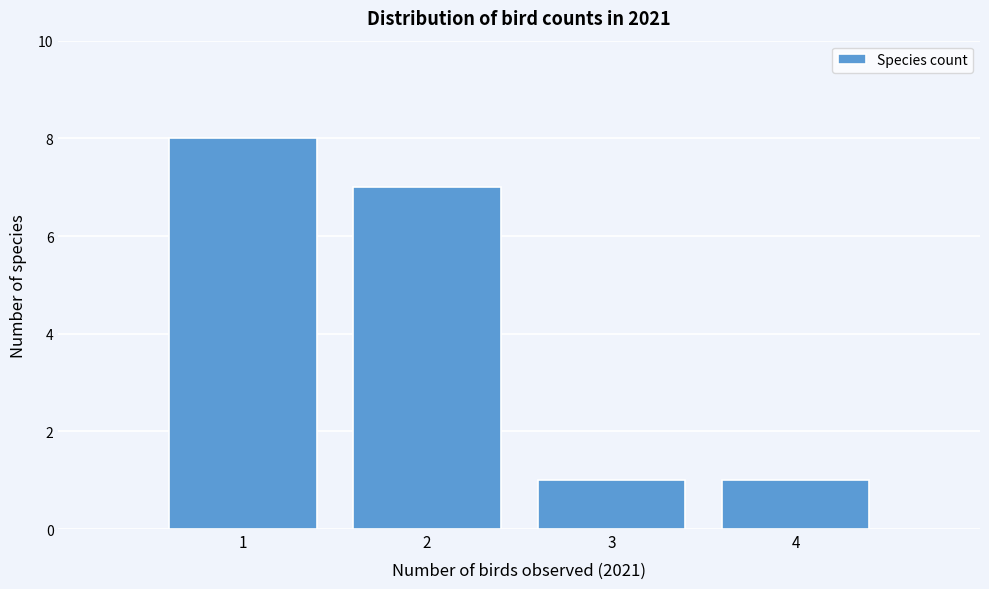

Reading left to right, transcribe this chart: for each bar, give the range it covers on the x-axis and its height. The values are not printed on the chart, so give them approximately, as read against the axis.

0.5 to 1.5: 8
1.5 to 2.5: 7
2.5 to 3.5: 1
3.5 to 4.5: 1